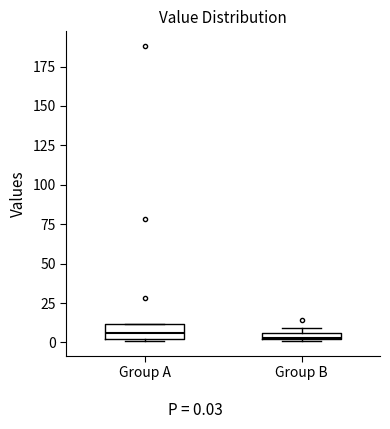

Comparing the boxes themselves (not the whiskers), which one is the tallest?

Group A